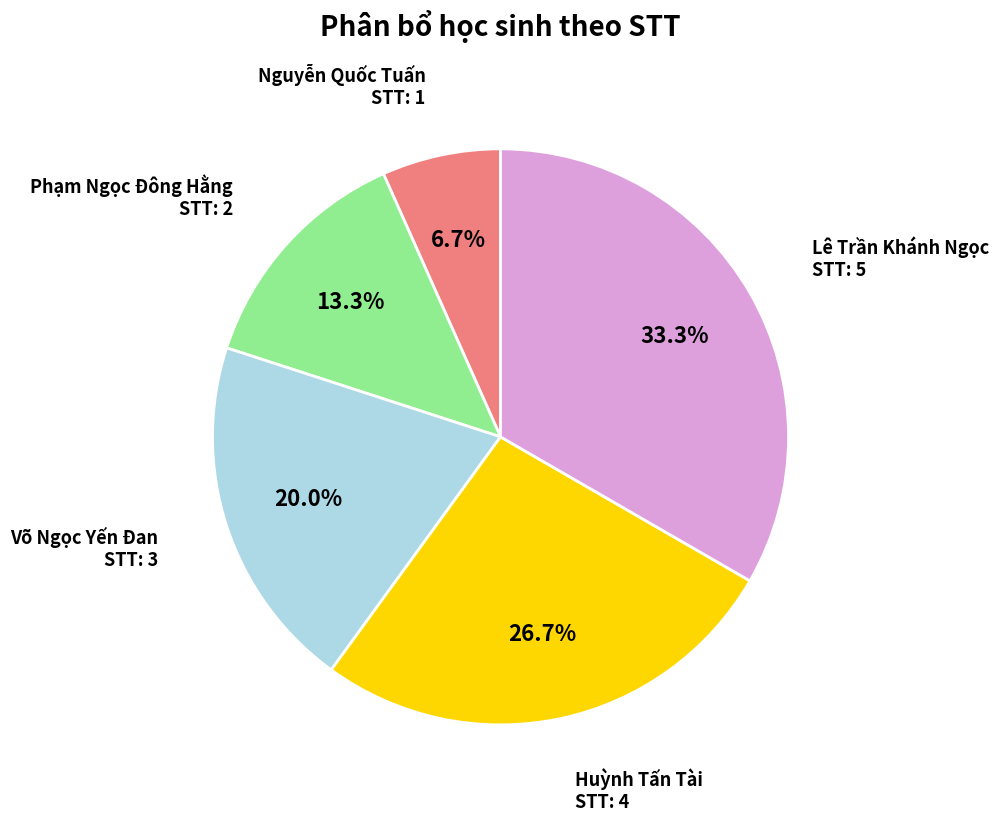

To the nearest percent, what portion does Lê Trần Khánh Ngọc represent?

33%